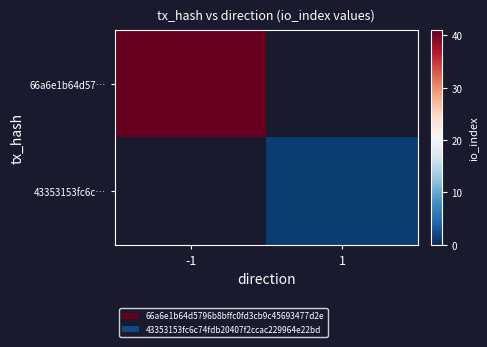

What is the minimum value shown in the chart?

1.0